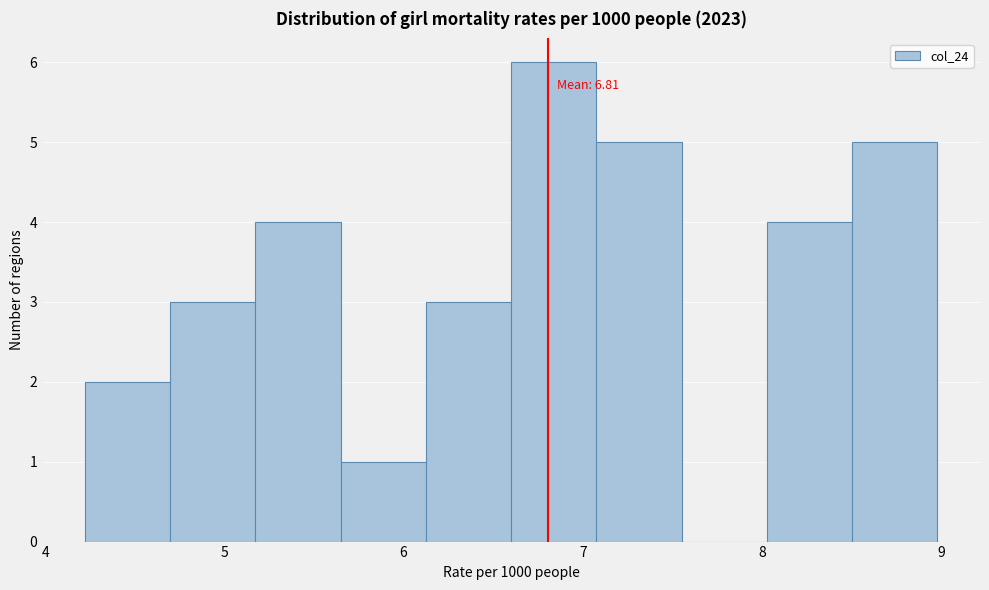

Which range on the x-axis has the tallest bar?

6.6 to 7.1